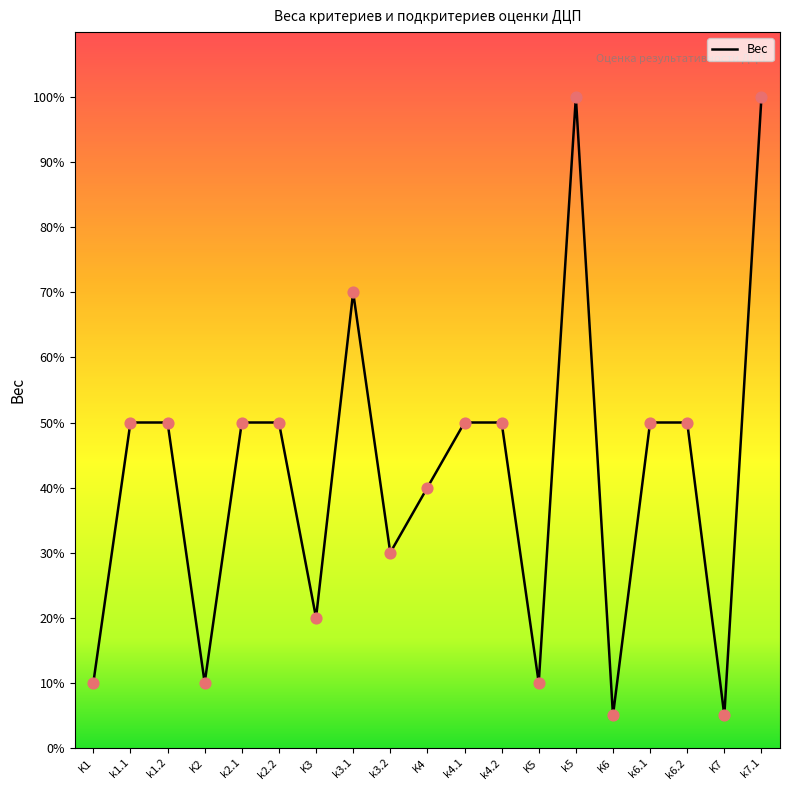

Which has a higher value, k6.1 or k2.1?

k6.1